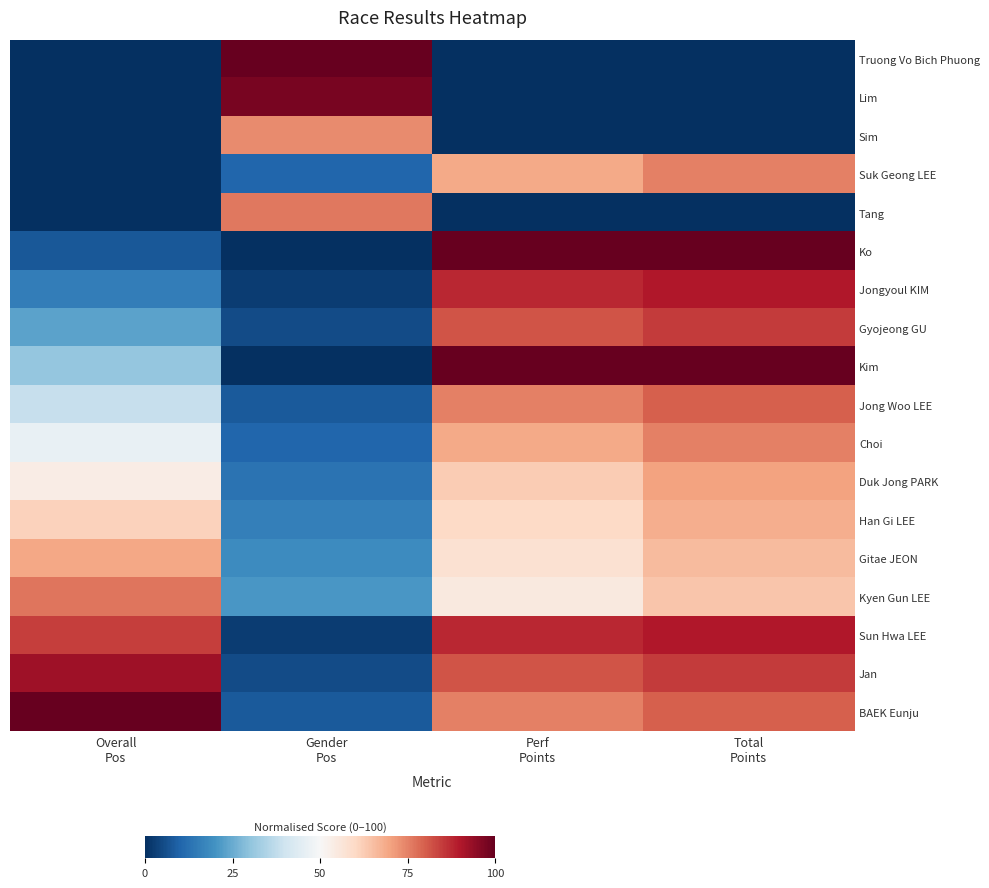

Reading left to right, list all the values displayed in this chart.

Truong Vo Bich Phuong: Overall
Pos=0.0	Gender
Pos=1.0	Perf
Points=0.0	Total
Points=0.0
Lim: Overall
Pos=0.0	Gender
Pos=1.0	Perf
Points=0.0	Total
Points=0.0
Sim: Overall
Pos=0.0	Gender
Pos=0.7	Perf
Points=0.0	Total
Points=0.0
Suk Geong LEE: Overall
Pos=0.0	Gender
Pos=0.1	Perf
Points=0.7	Total
Points=0.8
Tang: Overall
Pos=0.0	Gender
Pos=0.8	Perf
Points=0.0	Total
Points=0.0
Ko: Overall
Pos=0.1	Gender
Pos=0.0	Perf
Points=1.0	Total
Points=1.0
Jongyoul KIM: Overall
Pos=0.2	Gender
Pos=0.0	Perf
Points=0.9	Total
Points=0.9
Gyojeong GU: Overall
Pos=0.2	Gender
Pos=0.1	Perf
Points=0.8	Total
Points=0.8
Kim: Overall
Pos=0.3	Gender
Pos=0.0	Perf
Points=1.0	Total
Points=1.0
Jong Woo LEE: Overall
Pos=0.4	Gender
Pos=0.1	Perf
Points=0.8	Total
Points=0.8
Choi: Overall
Pos=0.5	Gender
Pos=0.1	Perf
Points=0.7	Total
Points=0.8
Duk Jong PARK: Overall
Pos=0.5	Gender
Pos=0.1	Perf
Points=0.6	Total
Points=0.7
Han Gi LEE: Overall
Pos=0.6	Gender
Pos=0.2	Perf
Points=0.6	Total
Points=0.7
Gitae JEON: Overall
Pos=0.7	Gender
Pos=0.2	Perf
Points=0.6	Total
Points=0.7
Kyen Gun LEE: Overall
Pos=0.8	Gender
Pos=0.2	Perf
Points=0.6	Total
Points=0.6
Sun Hwa LEE: Overall
Pos=0.8	Gender
Pos=0.0	Perf
Points=0.9	Total
Points=0.9
Jan: Overall
Pos=0.9	Gender
Pos=0.1	Perf
Points=0.8	Total
Points=0.8
BAEK Eunju: Overall
Pos=1.0	Gender
Pos=0.1	Perf
Points=0.8	Total
Points=0.8